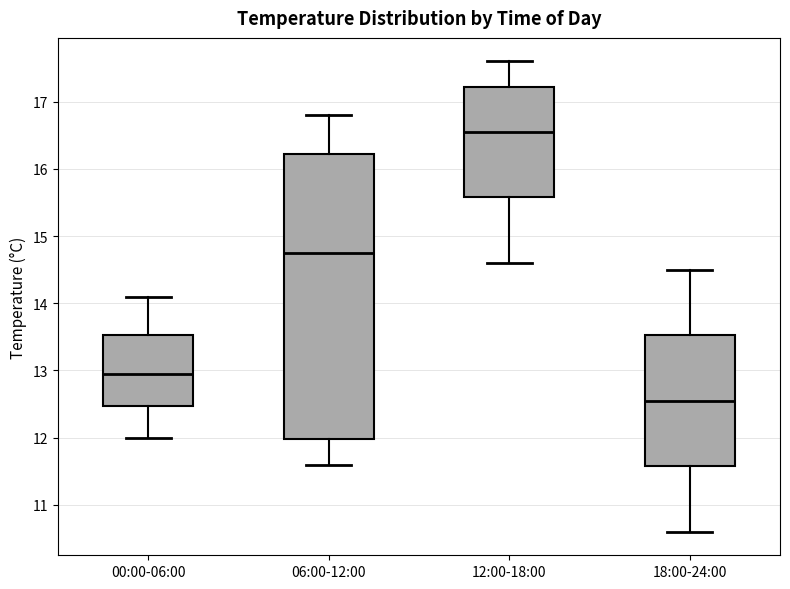

Reading left to right, transcribe this box plot: for each box, give where its median line is, the range the box spans, and where its two whiskers end, as read against the y-axis. The values are not printed on the chart, so give them approximately, as read against the axis.

00:00-06:00: median 13.0, box 12.5 to 13.5, whiskers 12.0 to 14.1
06:00-12:00: median 14.8, box 12.0 to 16.2, whiskers 11.6 to 16.8
12:00-18:00: median 16.6, box 15.6 to 17.2, whiskers 14.6 to 17.6
18:00-24:00: median 12.6, box 11.6 to 13.5, whiskers 10.6 to 14.5